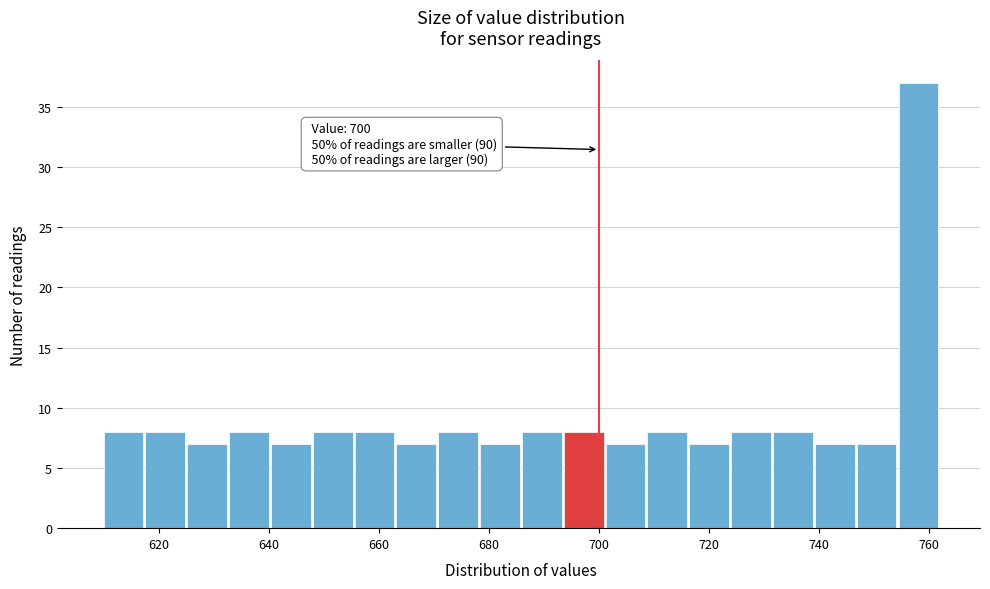

Read against the x-axis, roughly where is the centre of the tallest bar?

758